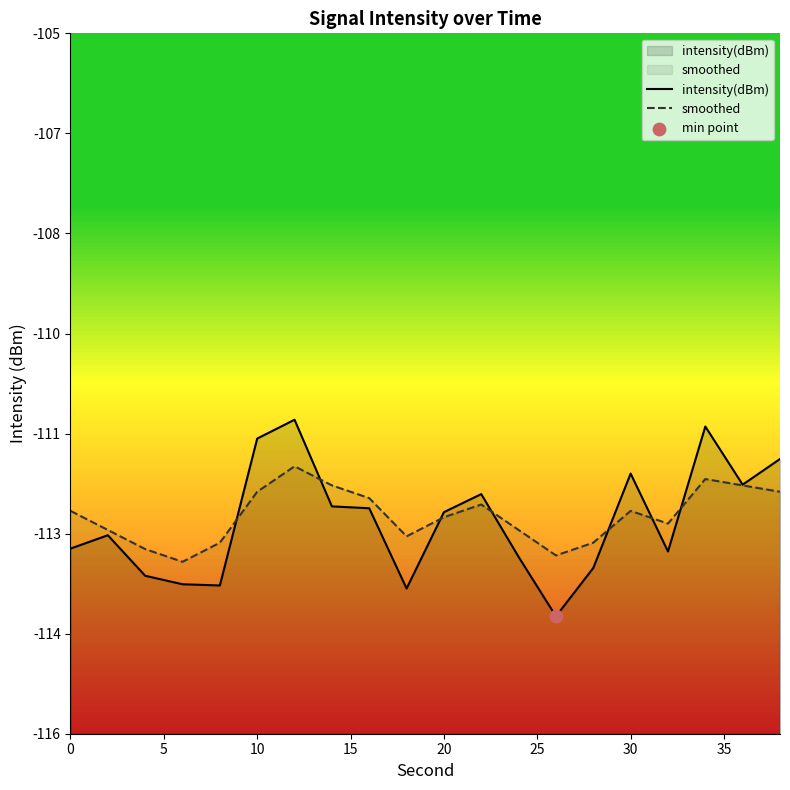

Which series contains the highest Y value?

intensity(dBm)